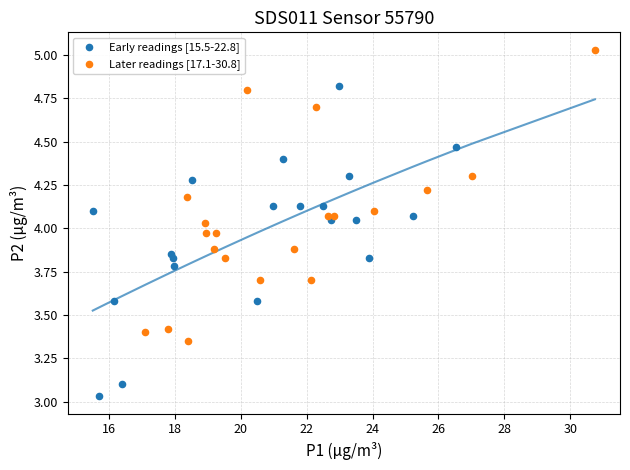

Which series contains the highest Y value?

Later readings [17.1-30.8]